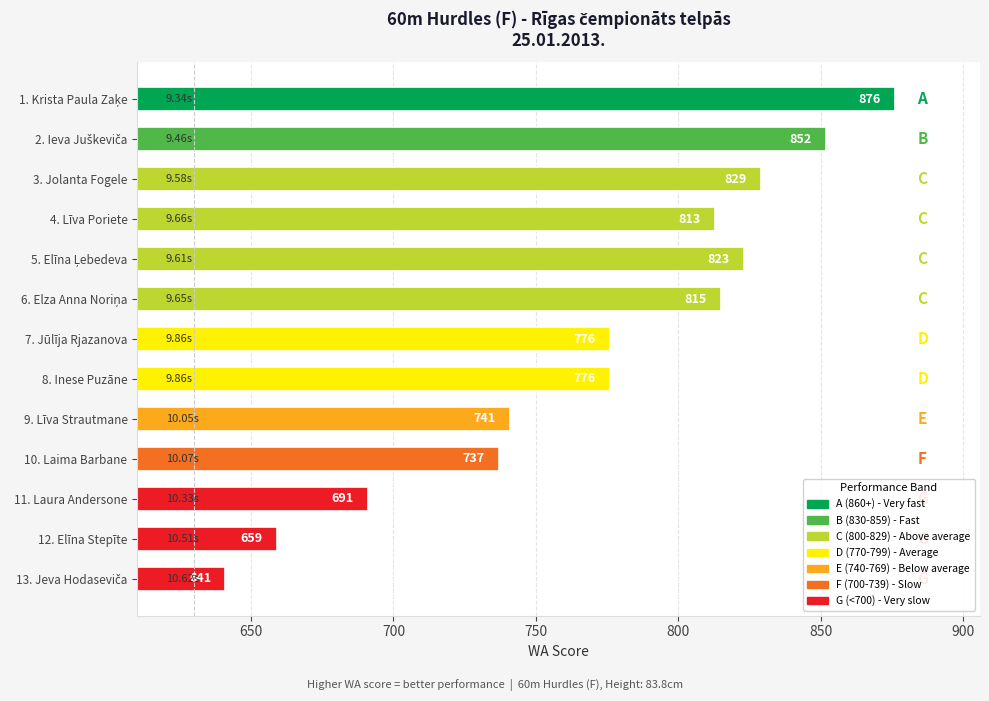

Between 9. Līva Strautmane and 7. Jūlīja Rjazanova, which is larger?

7. Jūlīja Rjazanova